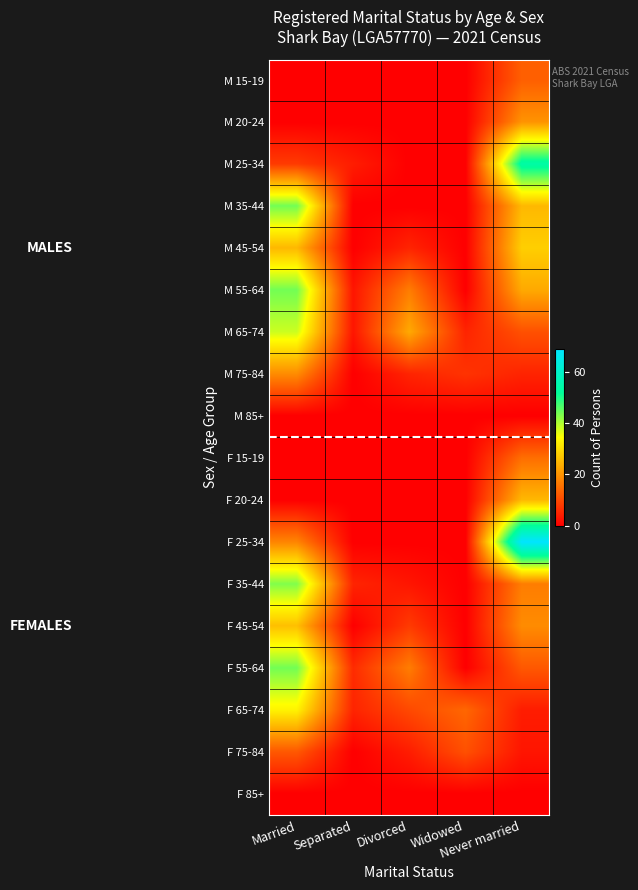

What is the spread (max minus min) of values at Divorced?

23